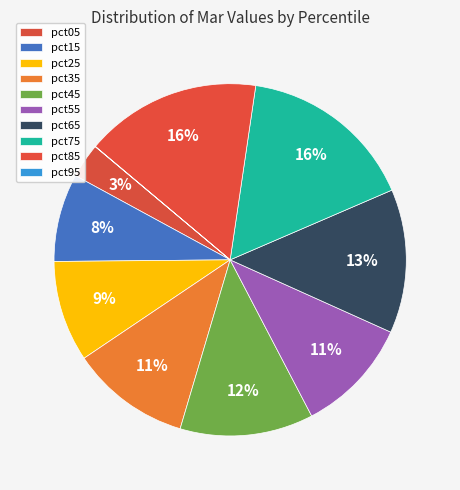

To the nearest percent, what is the difference between the largest and smallest slice percentages?

16%